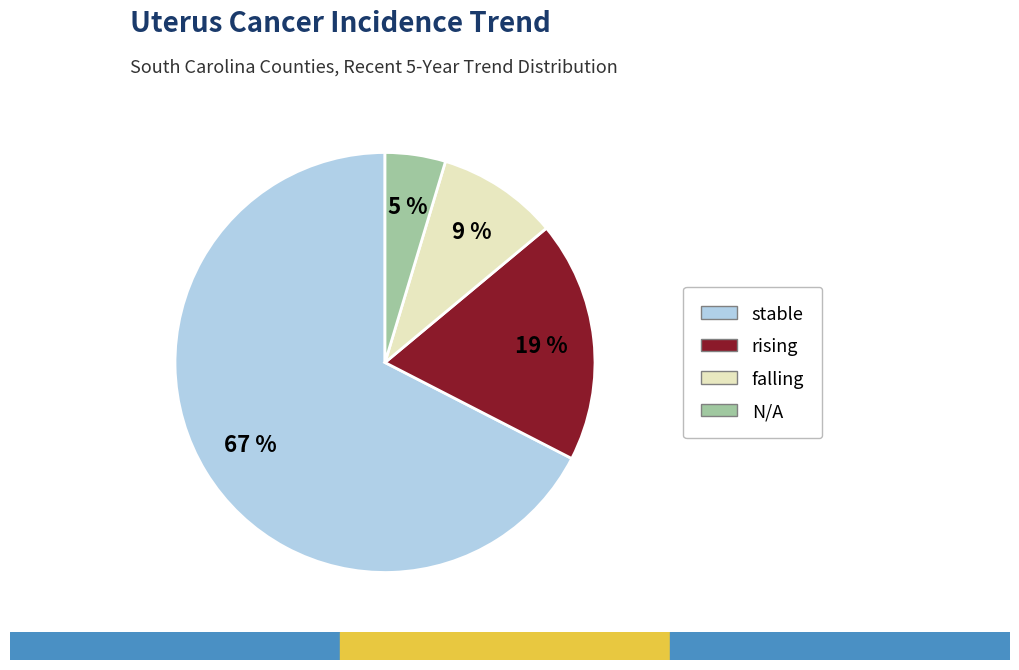

What is the ratio of the value at falling to the value at rising?

0.5